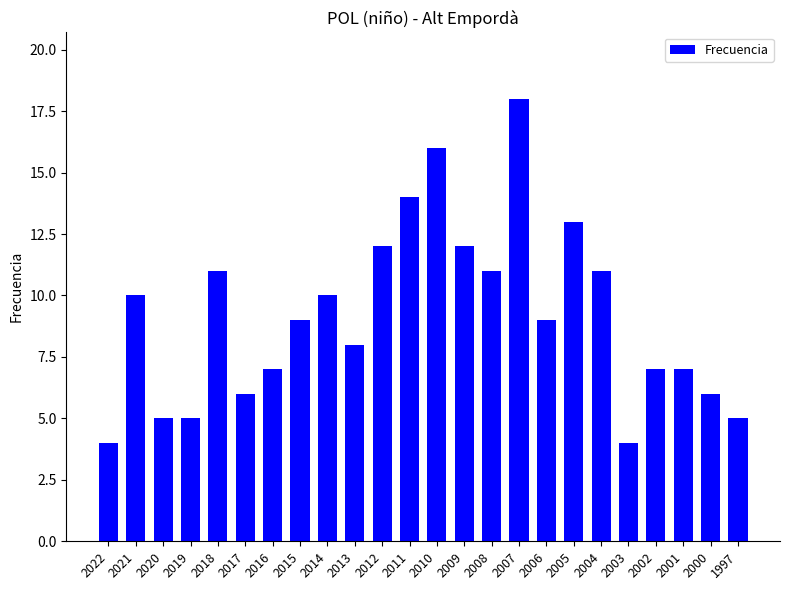

How many categories are shown in the chart?

24